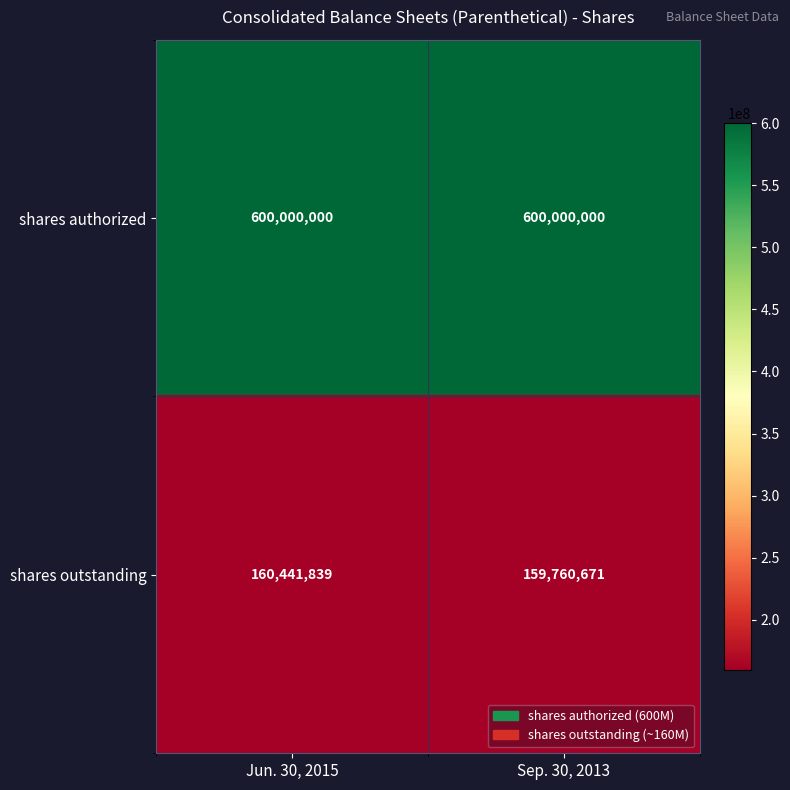

What is the sum of all shares authorized values?

1200000000